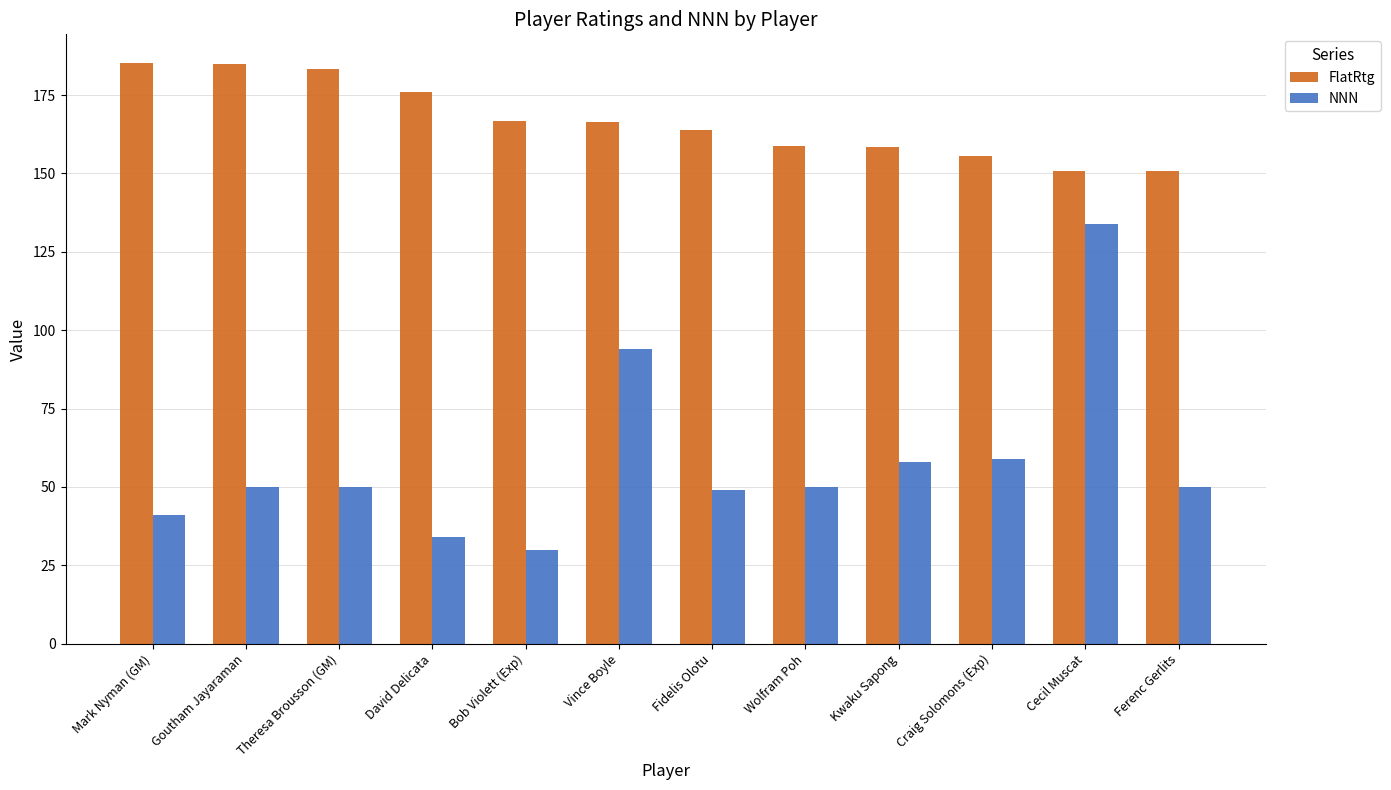

What is the difference between the highest and lowest values at Bob Violett (Exp)?

136.6